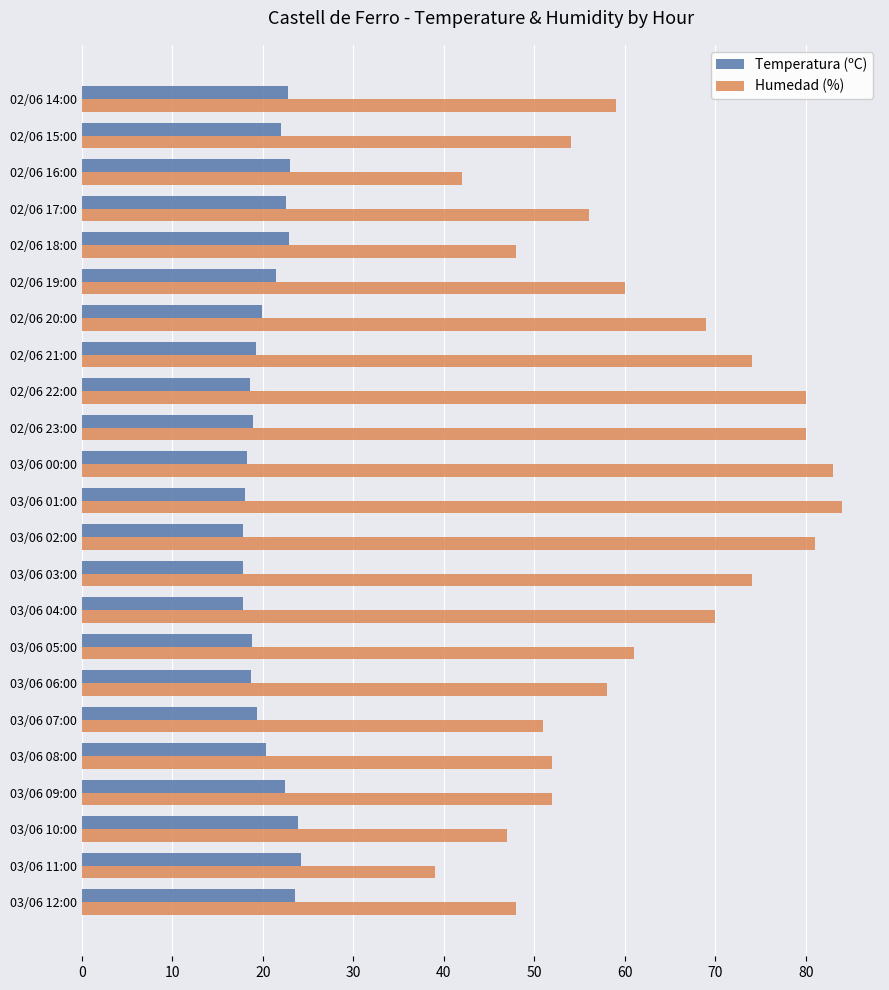

At 02/06 23:00, list the series in order from largest to smallest.

Humedad (%), Temperatura (ºC)